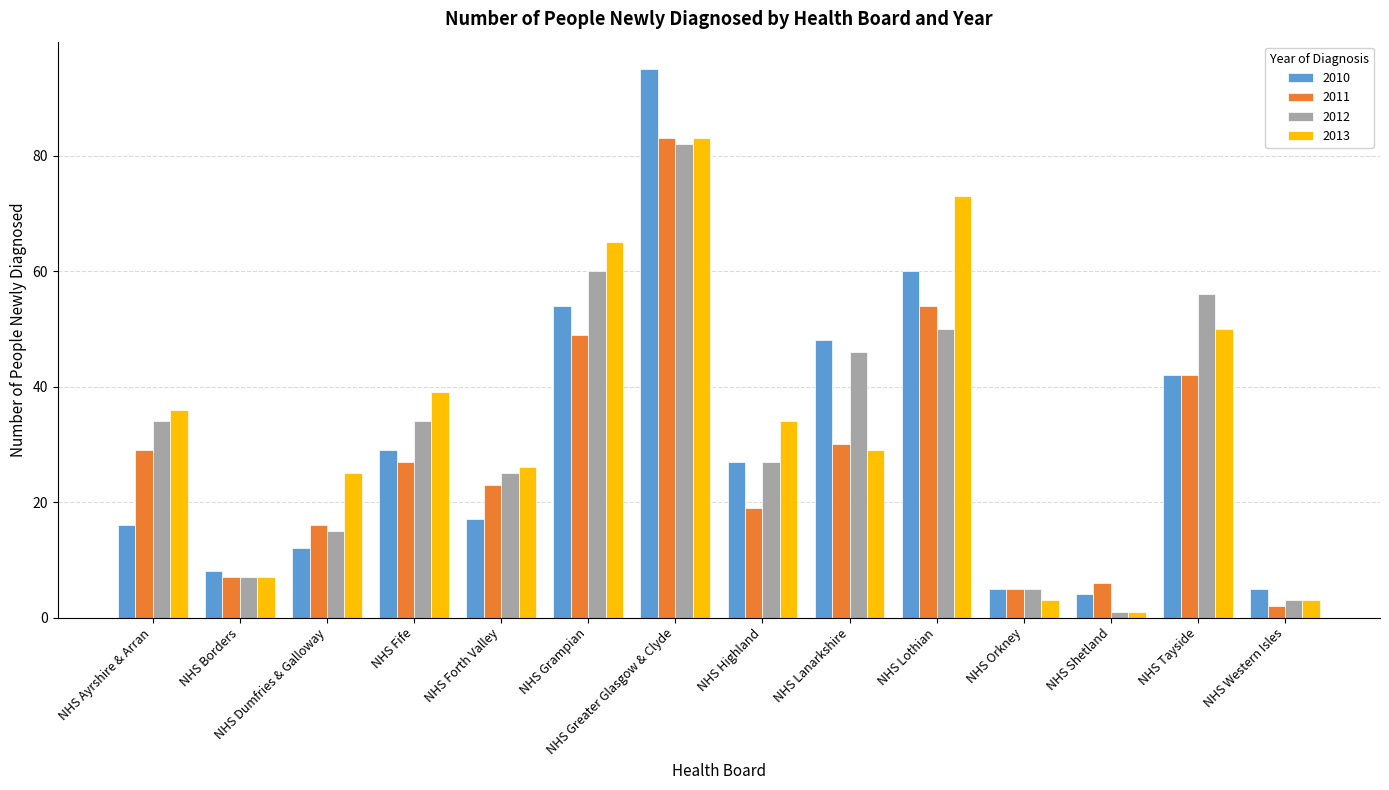

What is the difference between the second highest and minimum values in the 2011 series?

52